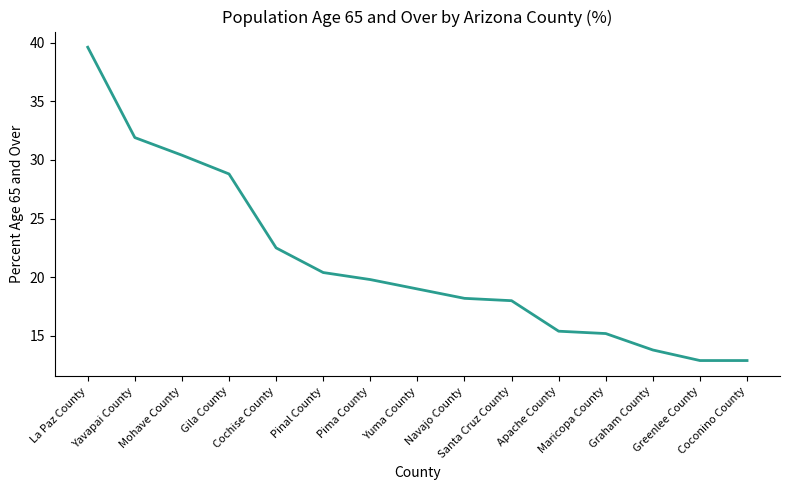

What is the sum of the values at Santa Cruz County and Mohave County?

48.4